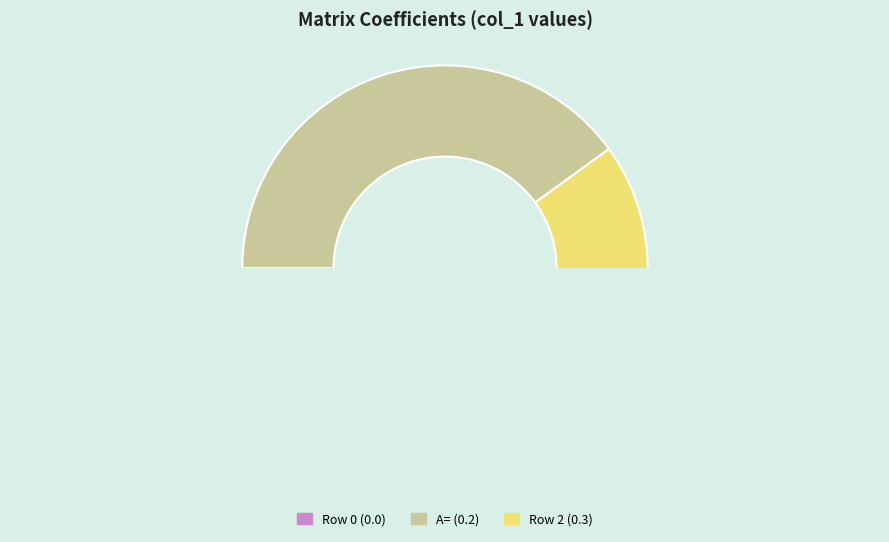

How many segments does this pie chart have?

3